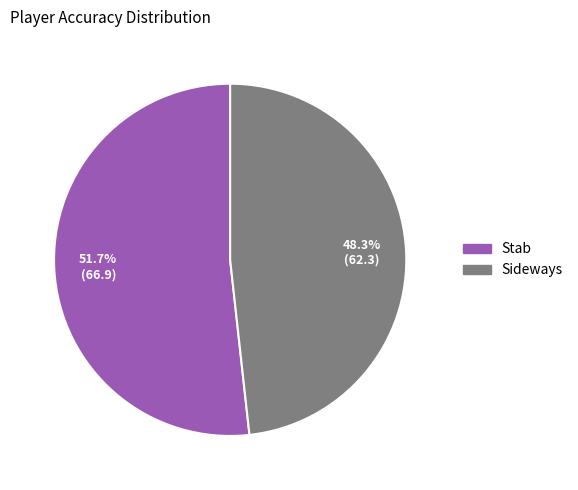

To the nearest percent, what portion does Sideways represent?

48%